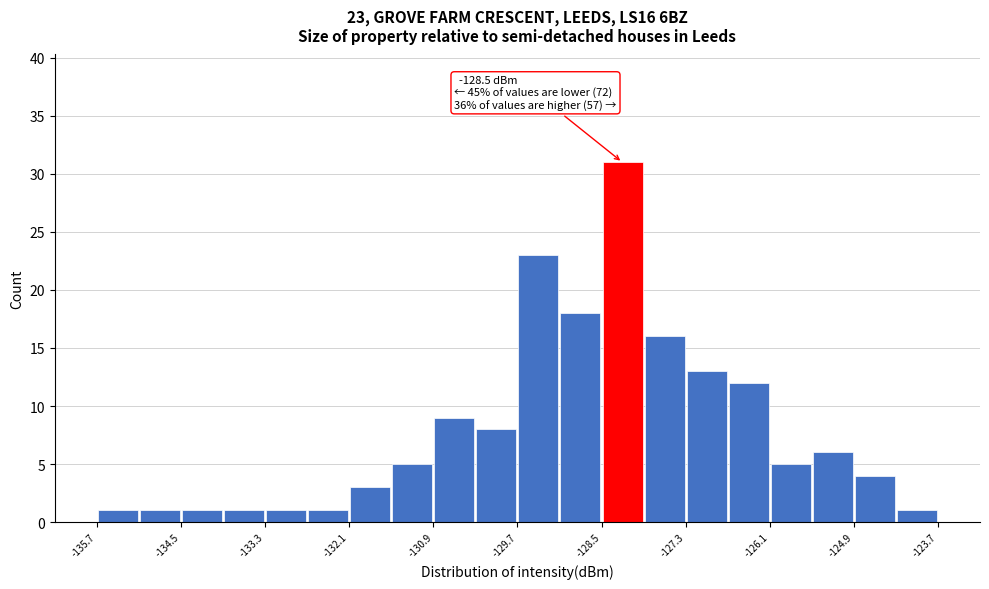

Around what value on the x-axis is the tallest bar? Give the approximate position of its centre, as read against the axis.

-128.2